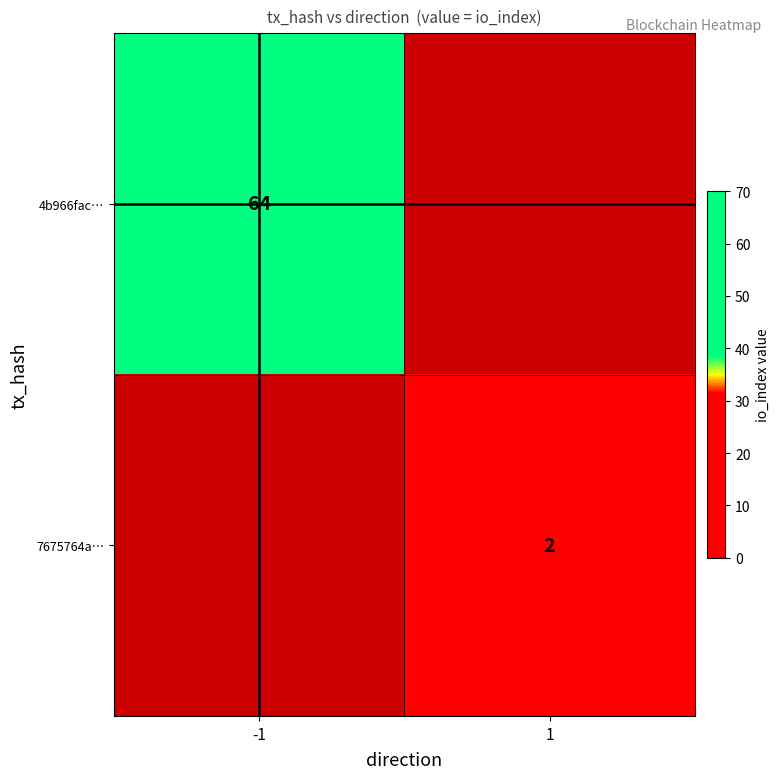

True or false: 4b966fac… has a value of 90 at -1.

False